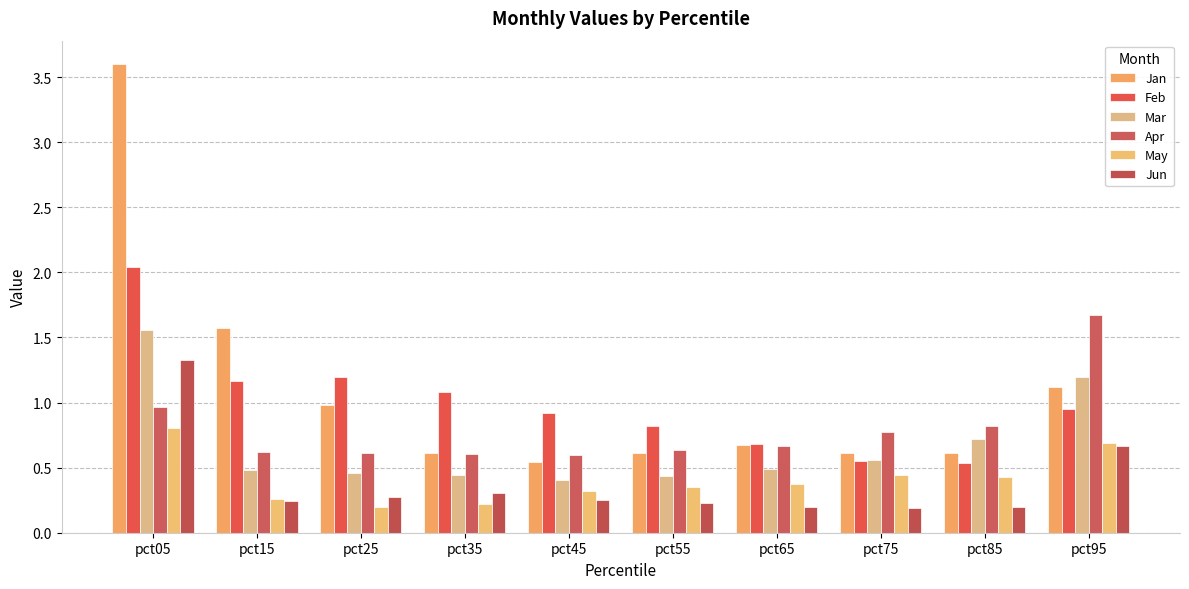

What is the difference between the Apr values at pct25 and pct95?

1.1